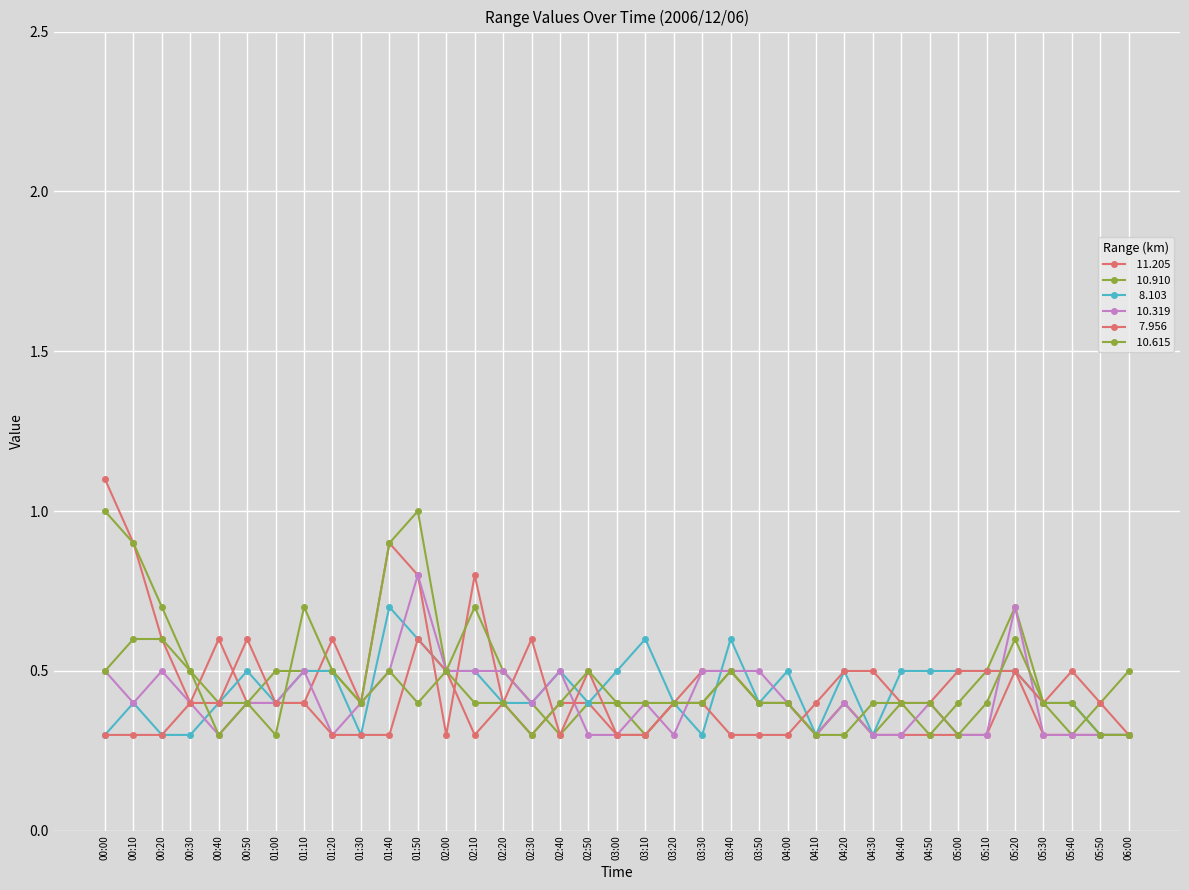

How many series are shown in this chart?

6